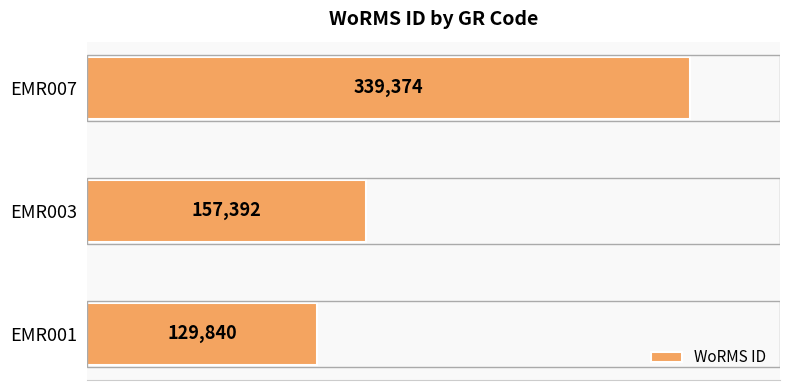

What is the difference between the values at EMR001 and EMR003?

27552